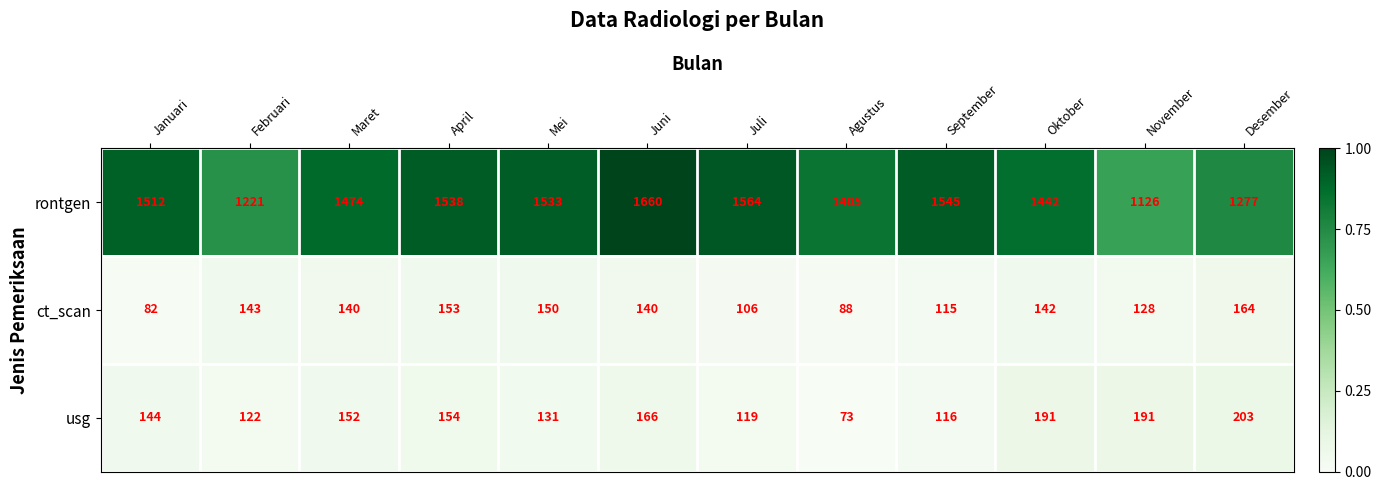

How many distinct data groups are displayed?

3